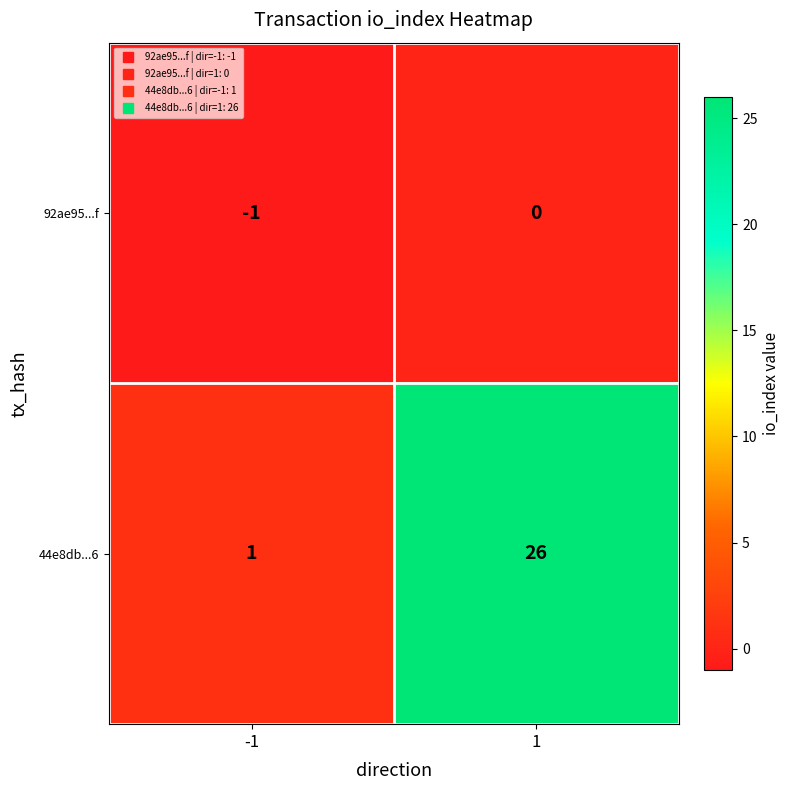

Is it true that 92ae95...f equals -1 at -1?

True